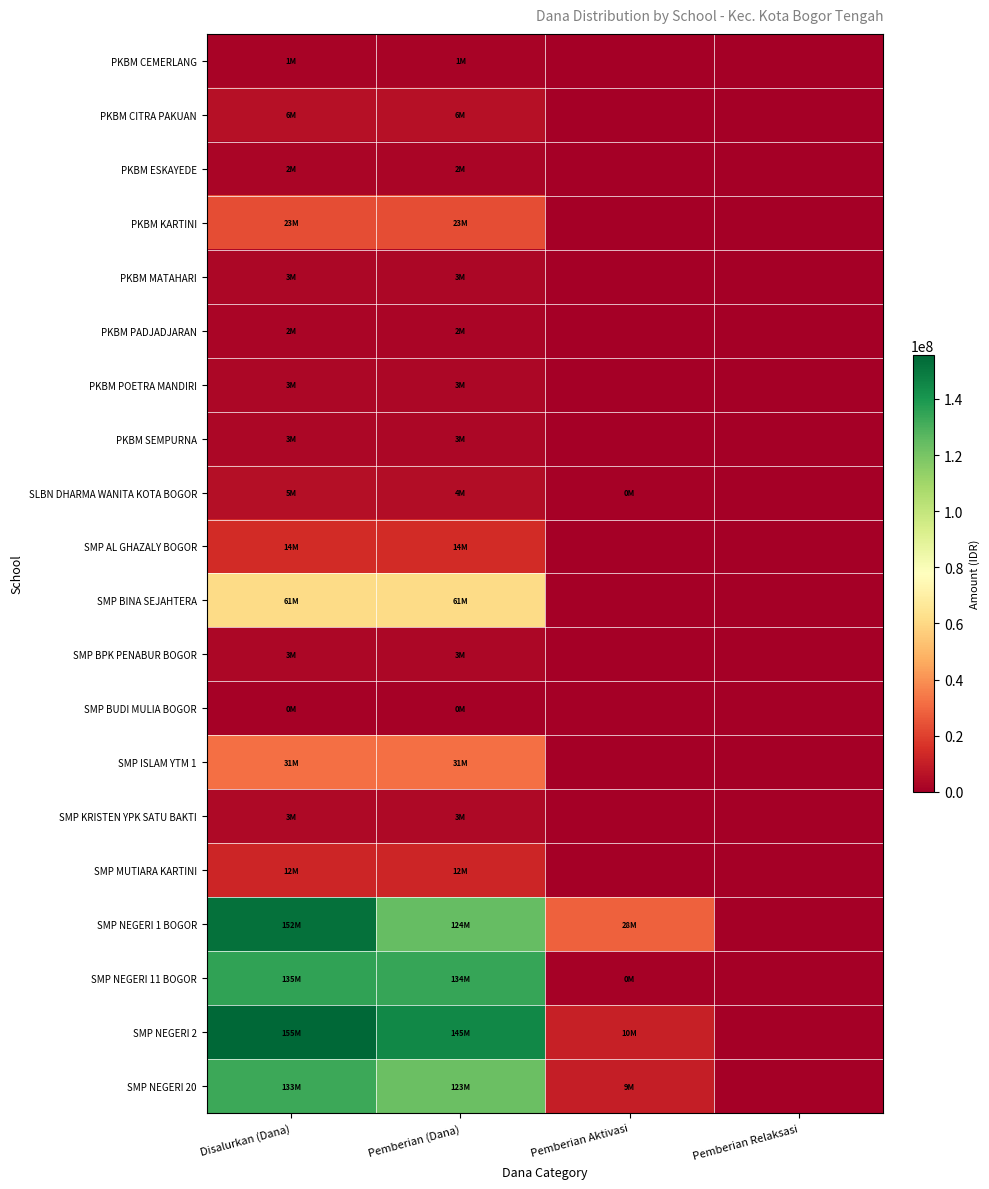

Reading left to right, list all the values displayed in this chart.

PKBM CEMERLANG: Disalurkan (Dana)=1500000	Pemberian (Dana)=1500000	Pemberian Aktivasi=0	Pemberian Relaksasi=0
PKBM CITRA PAKUAN: Disalurkan (Dana)=6000000	Pemberian (Dana)=6000000	Pemberian Aktivasi=0	Pemberian Relaksasi=0
PKBM ESKAYEDE: Disalurkan (Dana)=2250000	Pemberian (Dana)=2250000	Pemberian Aktivasi=0	Pemberian Relaksasi=0
PKBM KARTINI: Disalurkan (Dana)=23625000	Pemberian (Dana)=23625000	Pemberian Aktivasi=0	Pemberian Relaksasi=0
PKBM MATAHARI: Disalurkan (Dana)=3000000	Pemberian (Dana)=3000000	Pemberian Aktivasi=0	Pemberian Relaksasi=0
PKBM PADJADJARAN: Disalurkan (Dana)=2250000	Pemberian (Dana)=2250000	Pemberian Aktivasi=0	Pemberian Relaksasi=0
PKBM POETRA MANDIRI: Disalurkan (Dana)=3000000	Pemberian (Dana)=3000000	Pemberian Aktivasi=0	Pemberian Relaksasi=0
PKBM SEMPURNA: Disalurkan (Dana)=3000000	Pemberian (Dana)=3000000	Pemberian Aktivasi=0	Pemberian Relaksasi=0
SLBN DHARMA WANITA KOTA BOGOR: Disalurkan (Dana)=5250000	Pemberian (Dana)=4500000	Pemberian Aktivasi=750000	Pemberian Relaksasi=0
SMP AL GHAZALY BOGOR: Disalurkan (Dana)=14250000	Pemberian (Dana)=14250000	Pemberian Aktivasi=0	Pemberian Relaksasi=0
SMP BINA SEJAHTERA: Disalurkan (Dana)=61125000	Pemberian (Dana)=61125000	Pemberian Aktivasi=0	Pemberian Relaksasi=0
SMP BPK PENABUR BOGOR: Disalurkan (Dana)=3000000	Pemberian (Dana)=3000000	Pemberian Aktivasi=0	Pemberian Relaksasi=0
SMP BUDI MULIA BOGOR: Disalurkan (Dana)=750000	Pemberian (Dana)=750000	Pemberian Aktivasi=0	Pemberian Relaksasi=0
SMP ISLAM YTM 1: Disalurkan (Dana)=31875000	Pemberian (Dana)=31875000	Pemberian Aktivasi=0	Pemberian Relaksasi=0
SMP KRISTEN YPK SATU BAKTI: Disalurkan (Dana)=3375000	Pemberian (Dana)=3375000	Pemberian Aktivasi=0	Pemberian Relaksasi=0
SMP MUTIARA KARTINI: Disalurkan (Dana)=12375000	Pemberian (Dana)=12375000	Pemberian Aktivasi=0	Pemberian Relaksasi=0
SMP NEGERI 1 BOGOR: Disalurkan (Dana)=152250000	Pemberian (Dana)=124125000	Pemberian Aktivasi=28125000	Pemberian Relaksasi=0
SMP NEGERI 11 BOGOR: Disalurkan (Dana)=135000000	Pemberian (Dana)=134250000	Pemberian Aktivasi=750000	Pemberian Relaksasi=0
SMP NEGERI 2: Disalurkan (Dana)=155625000	Pemberian (Dana)=145125000	Pemberian Aktivasi=10500000	Pemberian Relaksasi=0
SMP NEGERI 20: Disalurkan (Dana)=133125000	Pemberian (Dana)=123375000	Pemberian Aktivasi=9750000	Pemberian Relaksasi=0